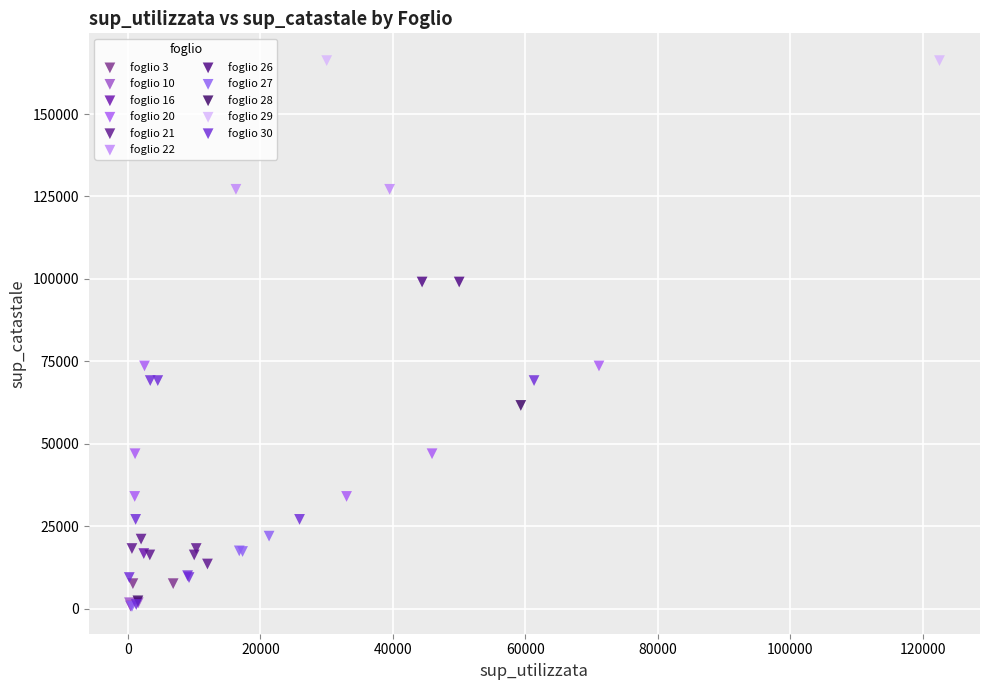

What are all the series names shown in the legend?

foglio 3, foglio 10, foglio 16, foglio 20, foglio 21, foglio 22, foglio 26, foglio 27, foglio 28, foglio 29, foglio 30